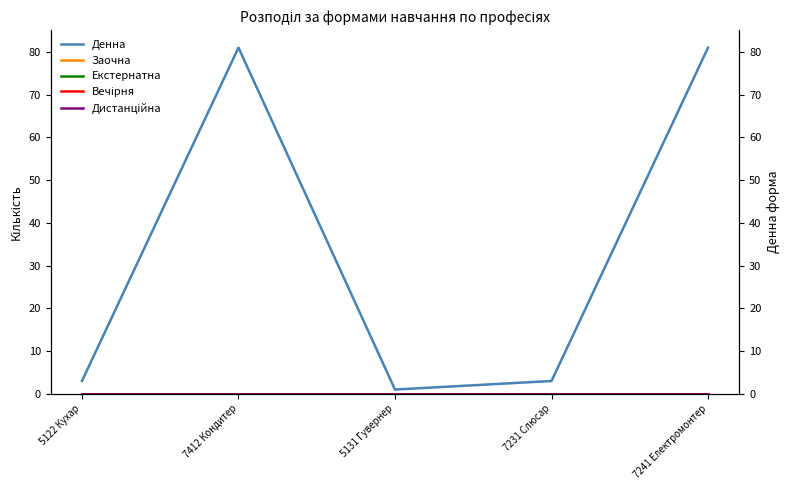

True or false: Екстернатна and Заочна cross at least once.

False